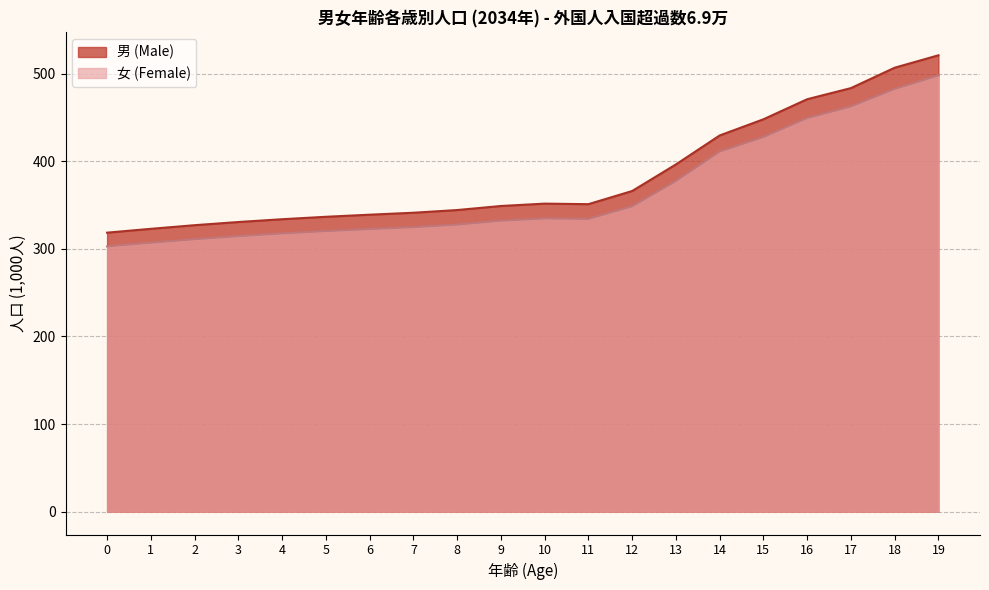

Which series changed the most between 12 and 17?

男 (Male)